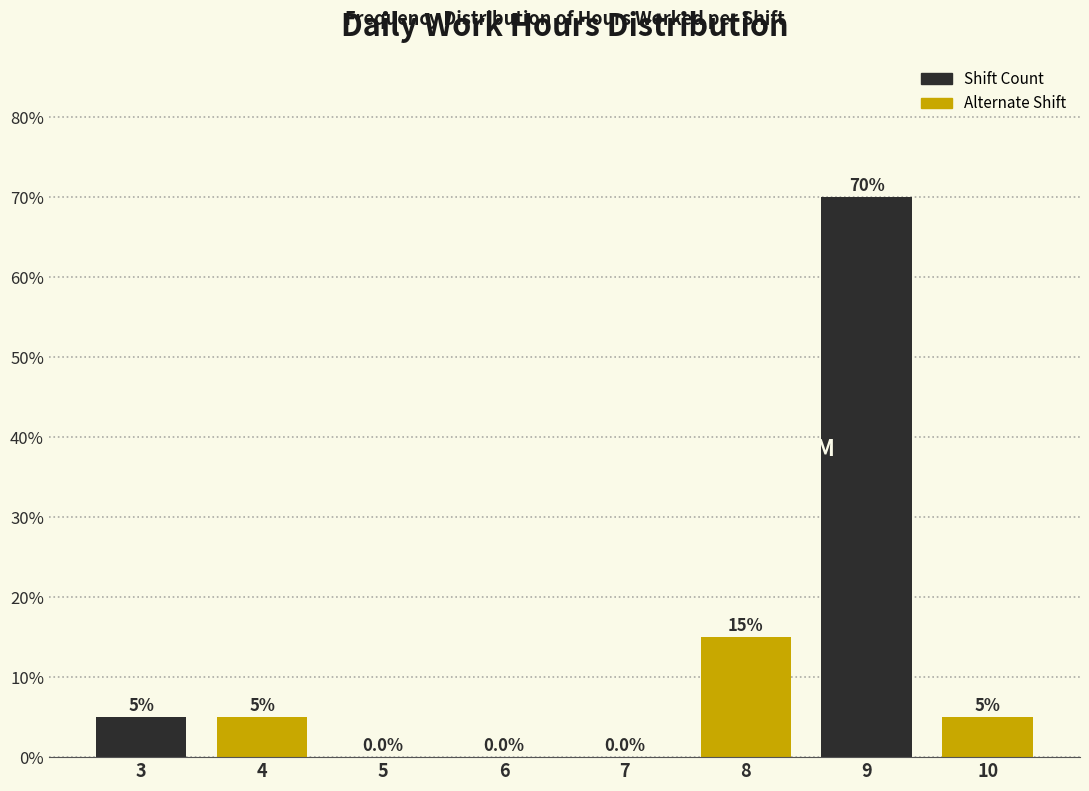

Reading left to right, extract all data points from this chart.

3=5	4=5	5=0	6=0	7=0	8=15	9=70	10=5